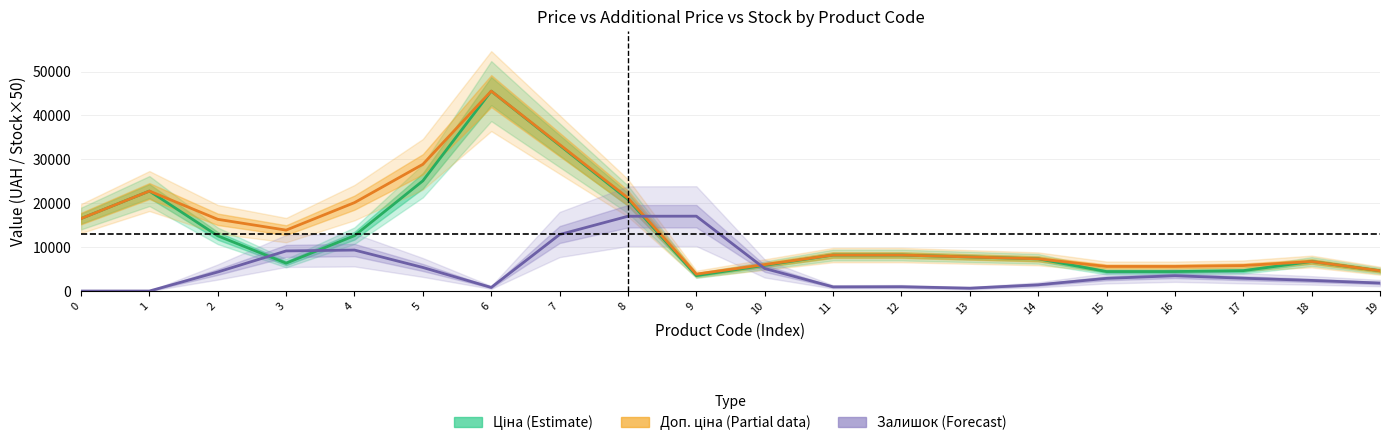

Which series has the largest total across all categories?

Доп. ціна (Partial)